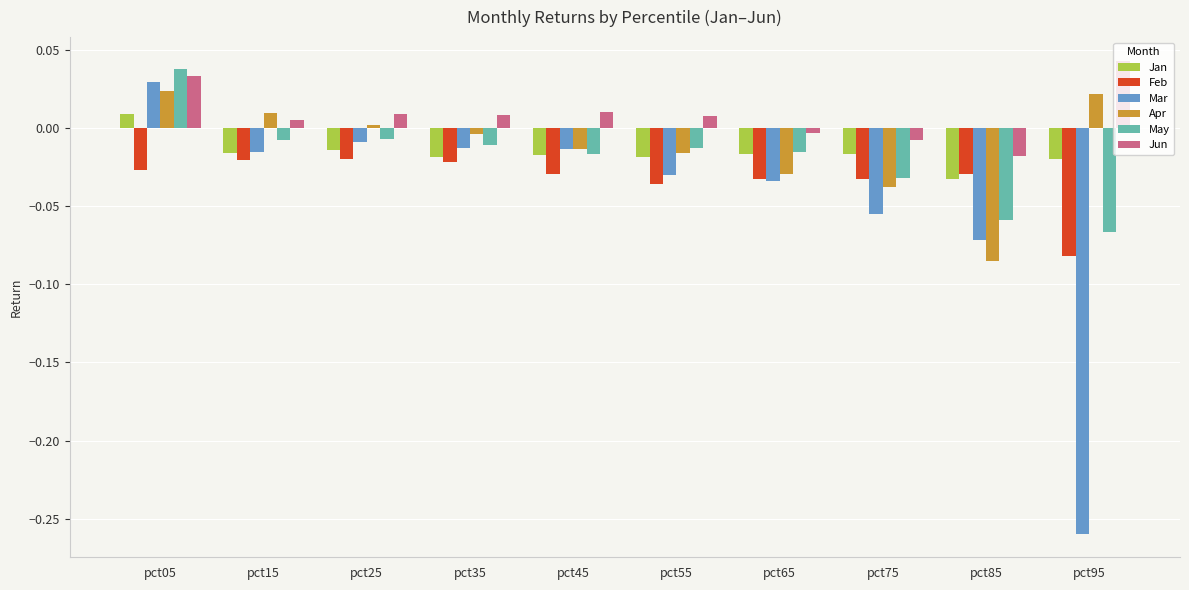

Which series has the largest range (max minus min)?

Mar